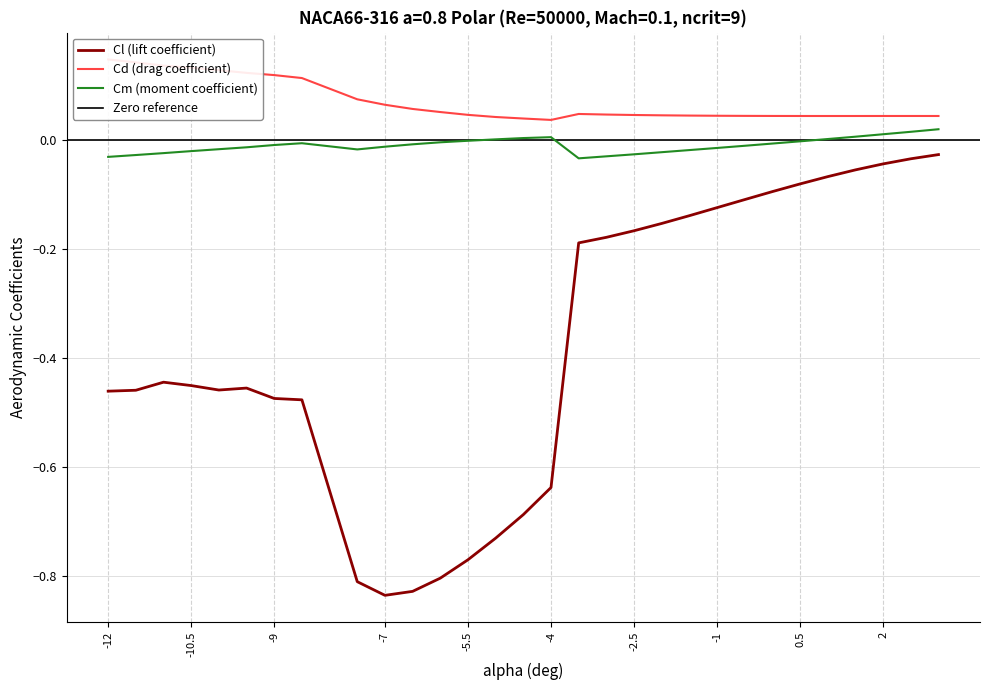

In Cl, how many points are lower than both neighbors (excluding endpoints)?

2